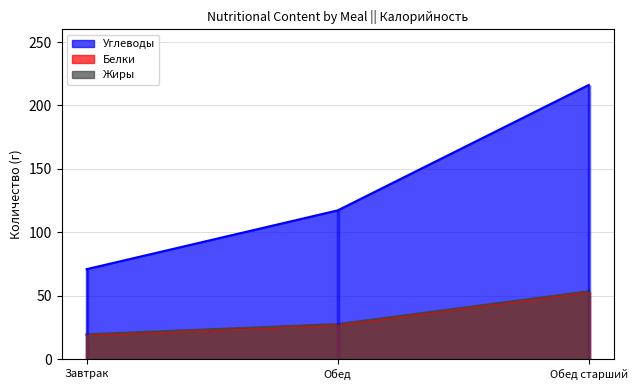

True or false: Белки has a value of 33.4 at Завтрак.

False